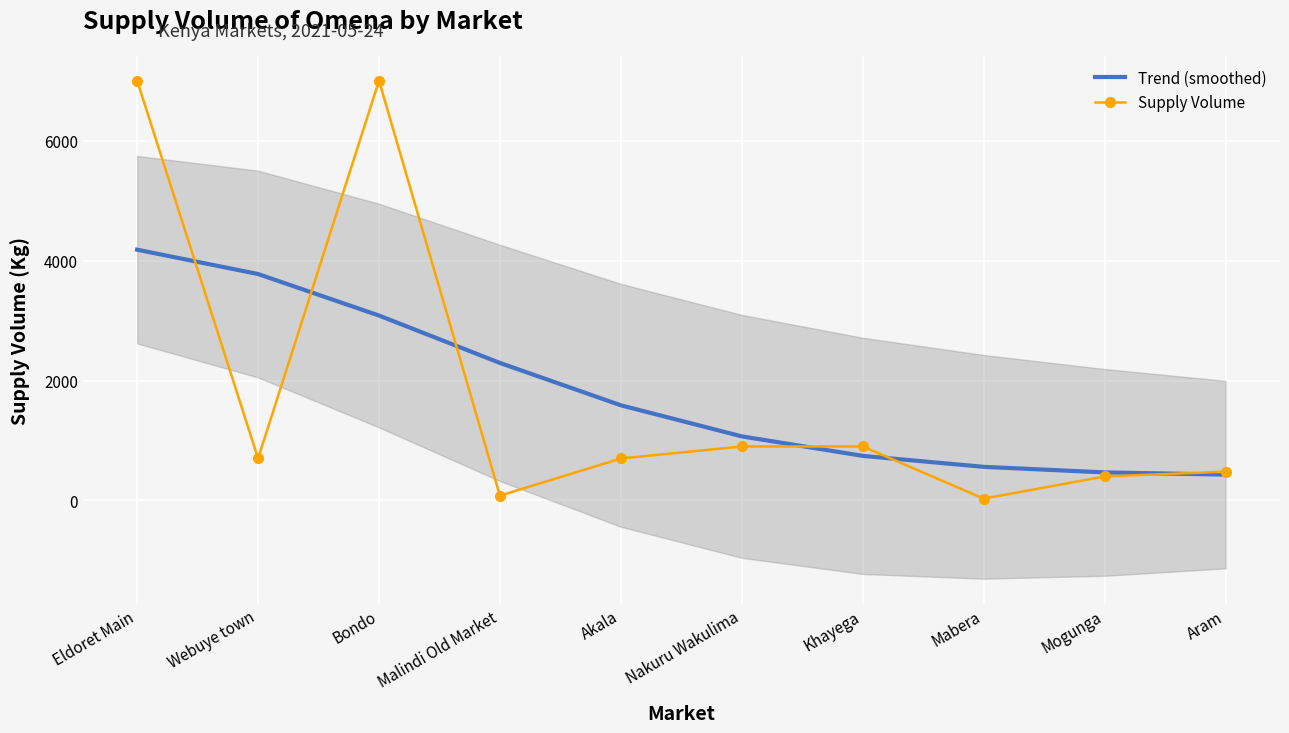

Is the value of Supply Volume at Malindi Old Market greater than the value of Trend (smoothed) at Mabera?

No